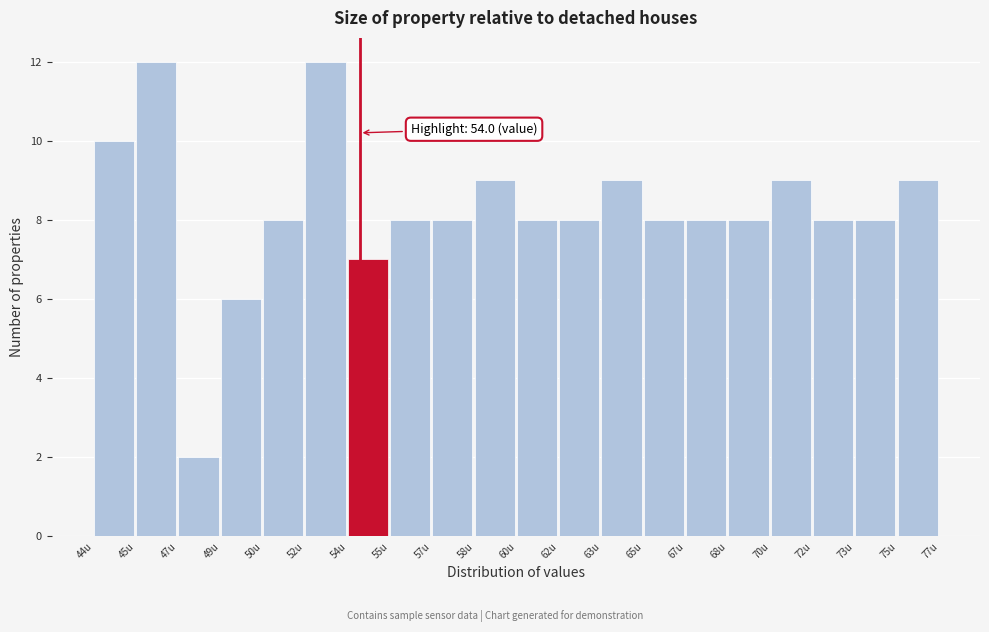

Reading left to right, transcribe all the data shown in this chart.

44u=10	45u=12	47u=2	49u=6	50u=8	52u=12	54u=7	55u=8	57u=8	58u=9	60u=8	62u=8	63u=9	65u=8	67u=8	68u=8	70u=9	72u=8	73u=8	75u=9